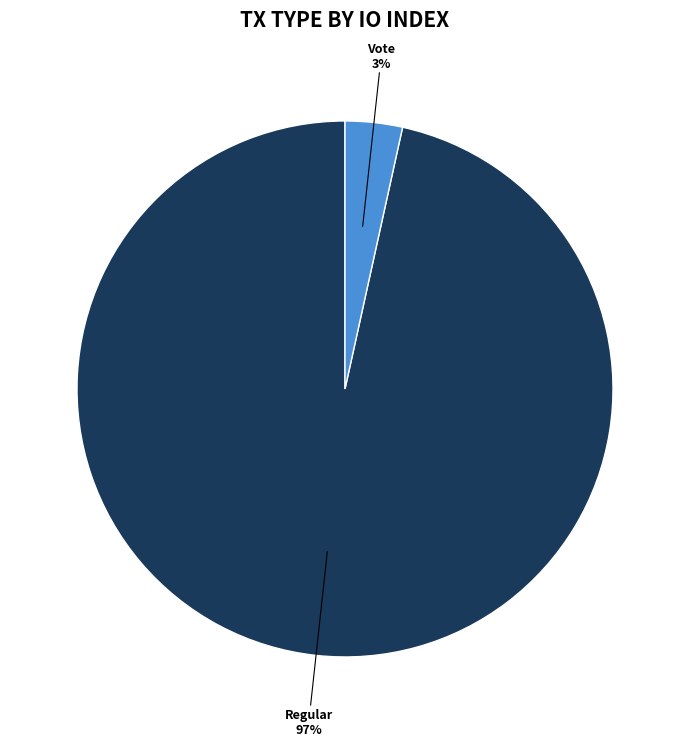

Is there a majority slice in this chart?

Yes